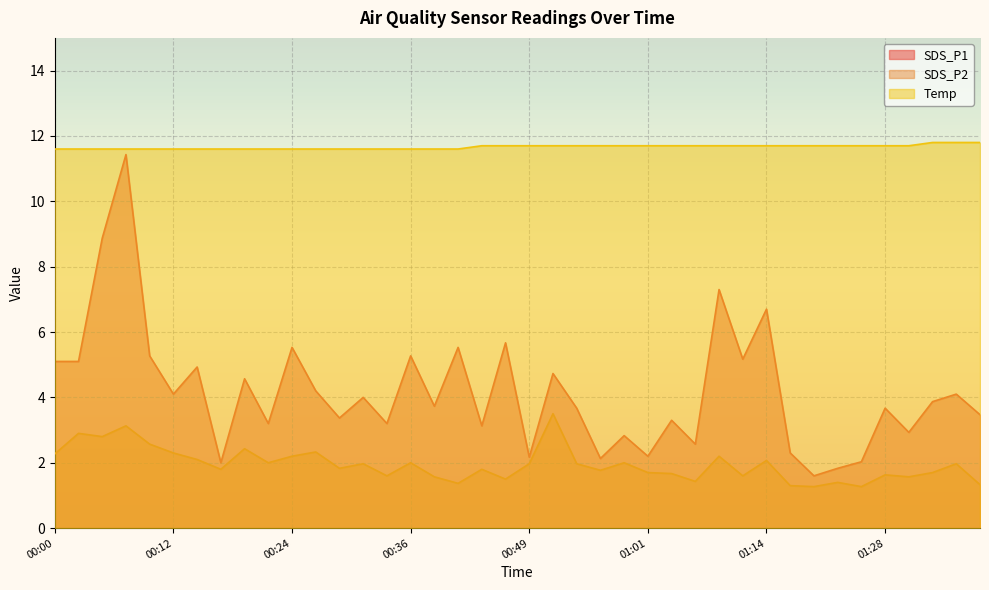

Rank the series at 00:54 from highest to lowest value.

Temp, SDS_P1, SDS_P2